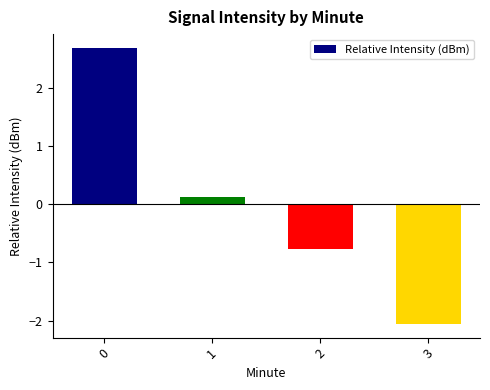

What is the difference between the values at 0 and 2?

3.5